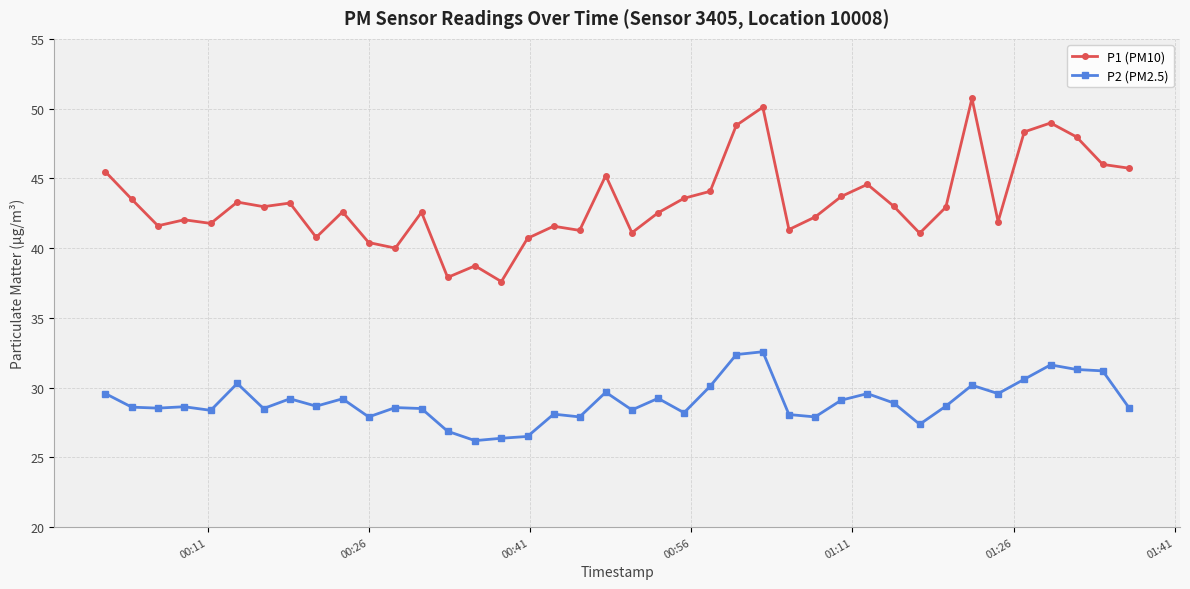

Count the number of categories in the chart.

40